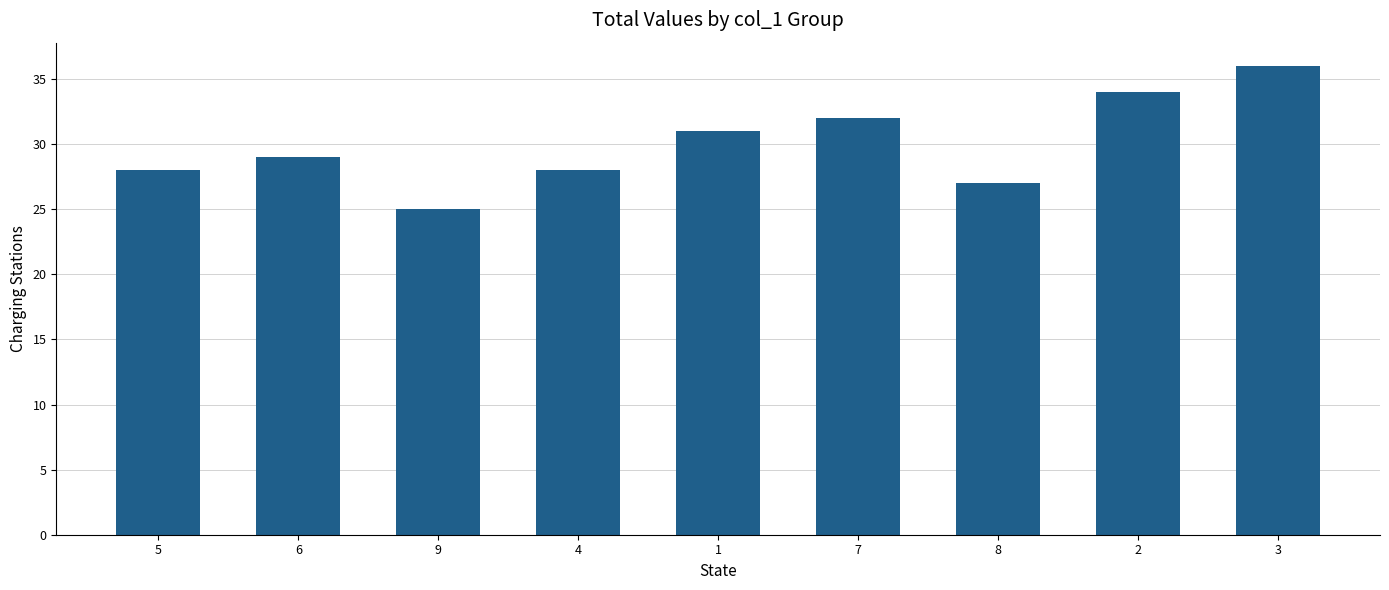

Which label corresponds to the smallest value in the chart?

9